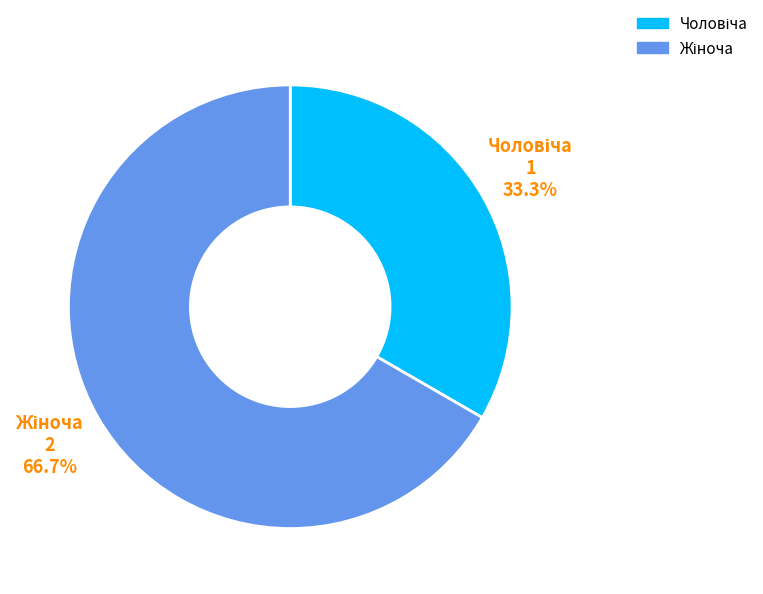

Rank the categories by value from highest to lowest.

Жіноча, Чоловіча